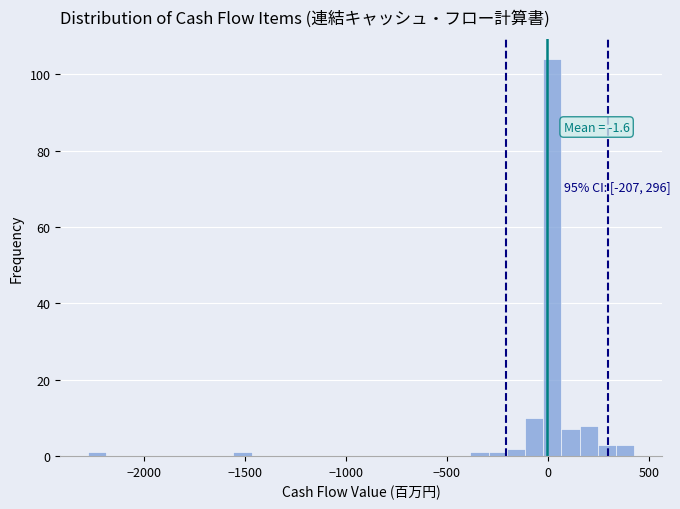

Read against the x-axis, roughly where is the centre of the tallest bar?

0